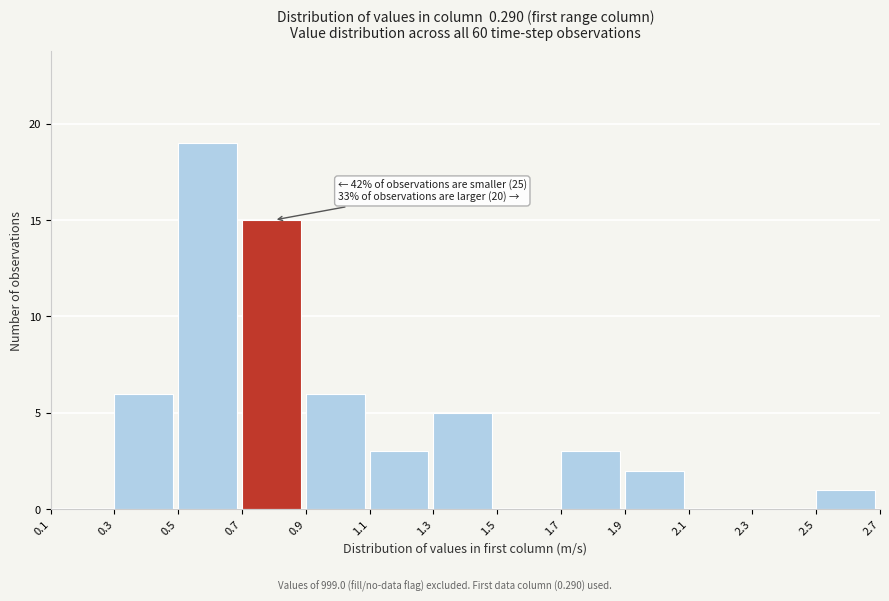

Over which range of the x-axis is the bar tallest?

0.5 to 0.7